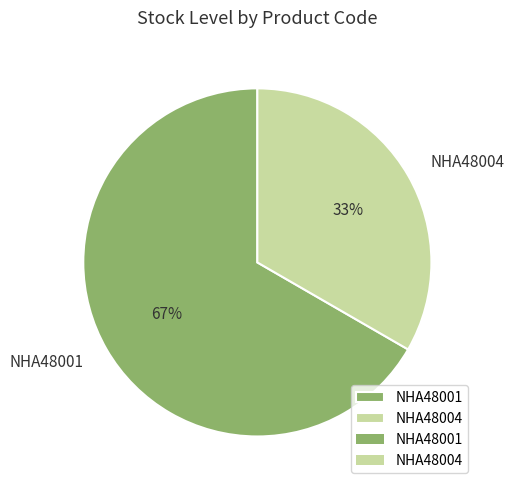

Between NHA48001 and NHA48004, which is larger?

NHA48001